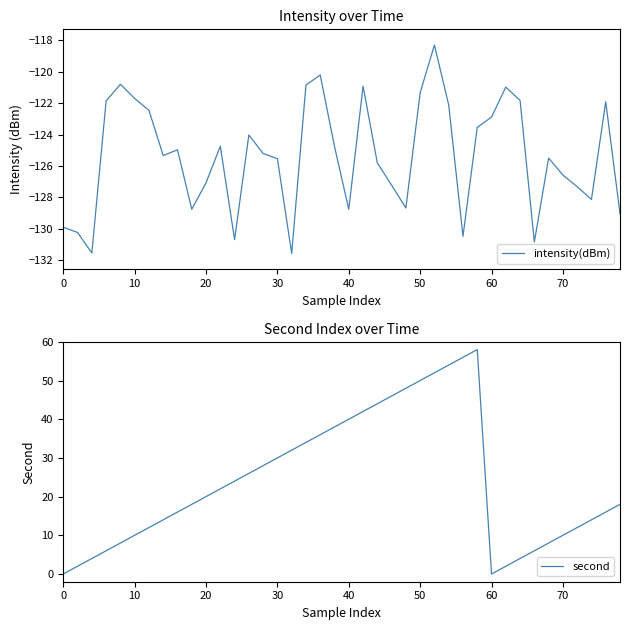

What is the maximum value for intensity(dBm)?

-118.3